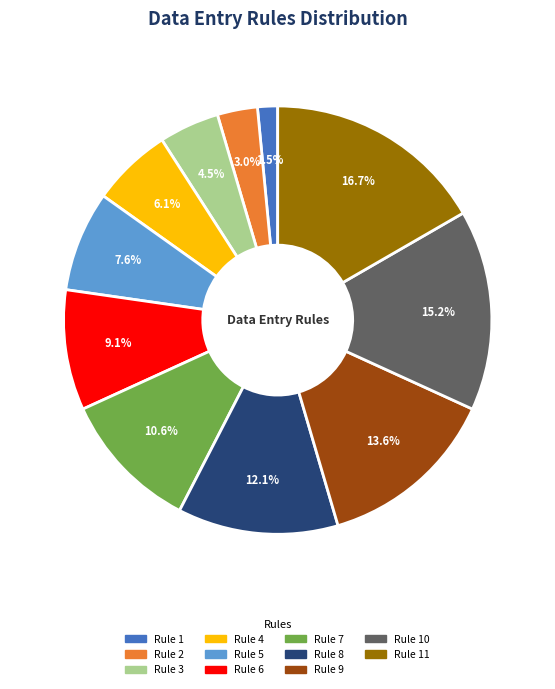

What is the smallest slice in the pie chart?

Rule 1